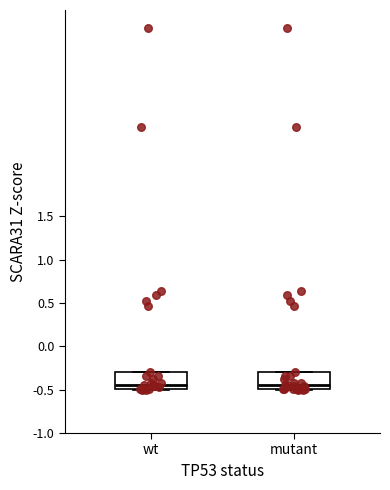

Reading left to right, transcribe this box plot: for each box, give where its median line is, the range the box spans, and where its two whiskers end, as read against the y-axis. The values are not printed on the chart, so give them approximately, as read against the axis.

wt: median -0.45, box -0.50 to -0.30, whiskers -0.50 to -0.30
mutant: median -0.45, box -0.50 to -0.30, whiskers -0.50 to -0.30